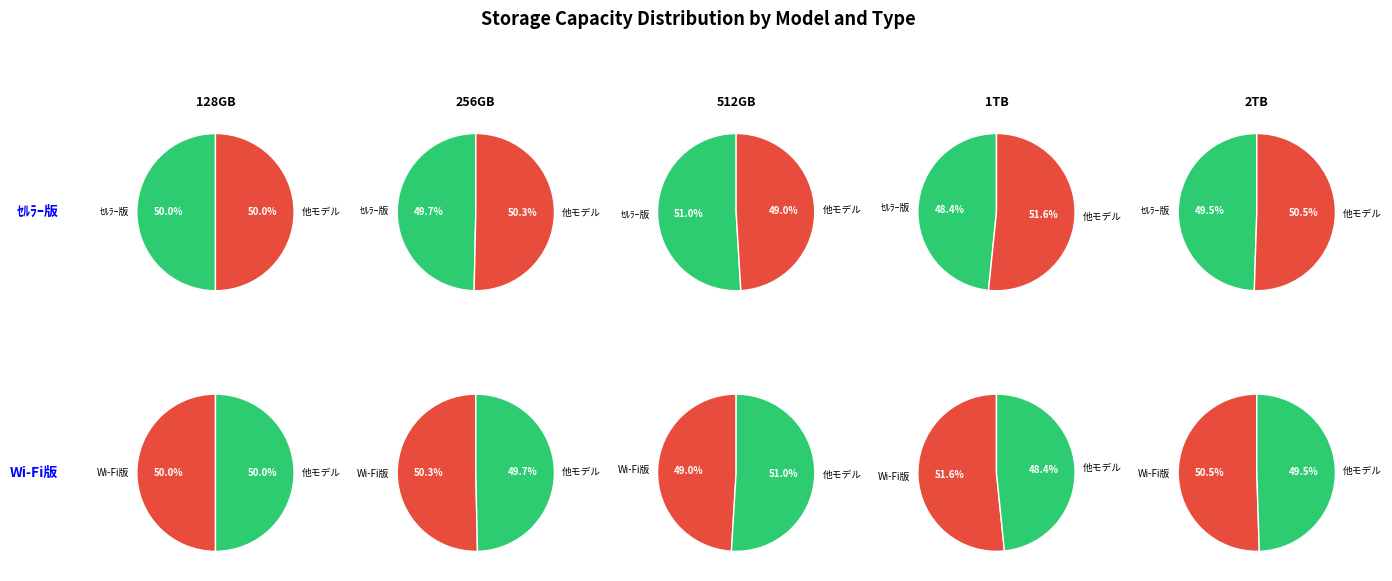

Do 128GB and 512GB together represent more than half of the pie?

No